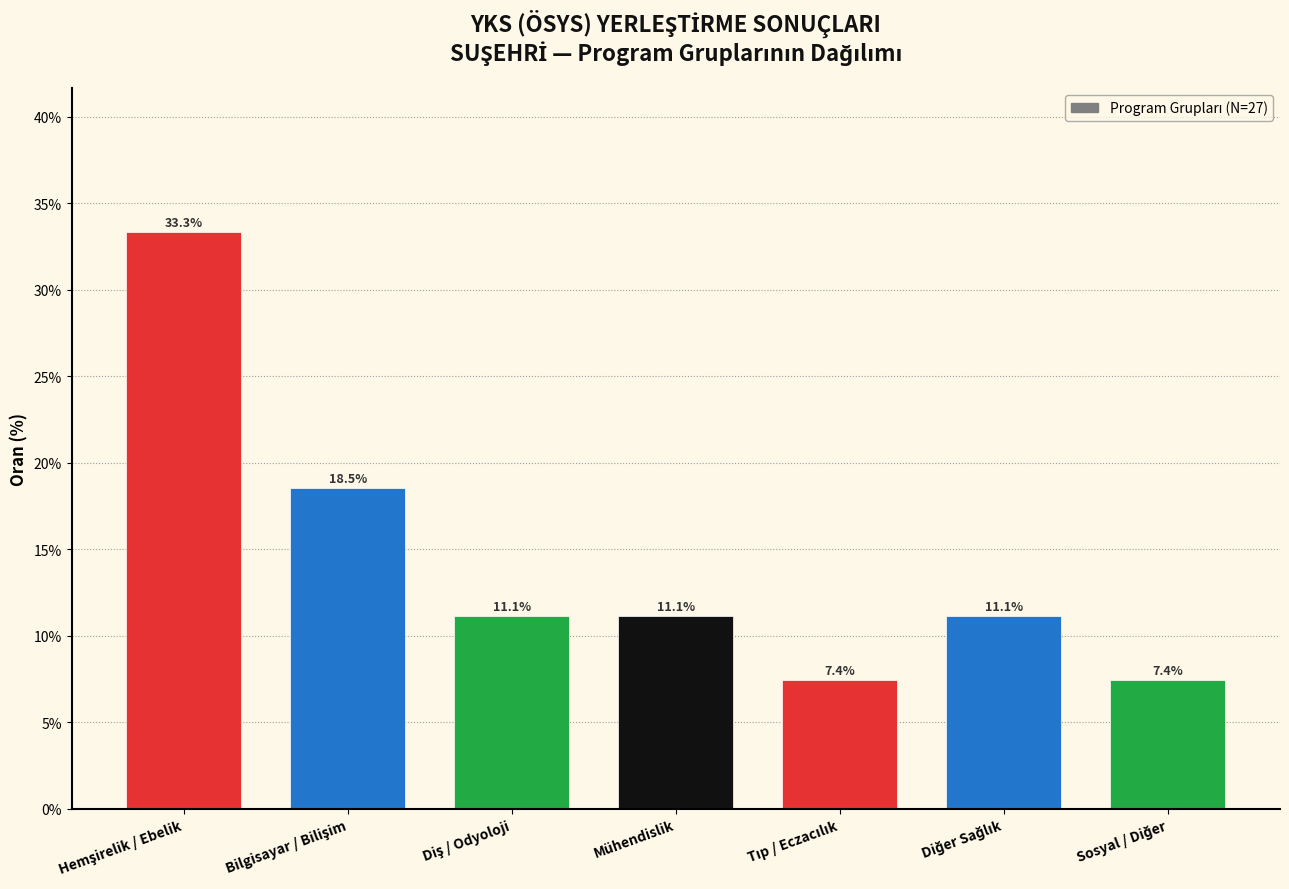

Reading right to left, transcribe all the data shown in this chart.

7.4	11.1	7.4	11.1	11.1	18.5	33.3